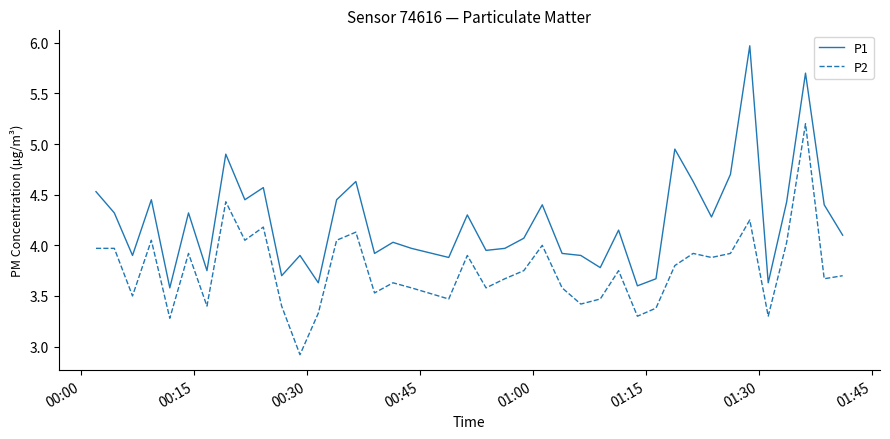

What is the maximum value shown in the chart?

6.0